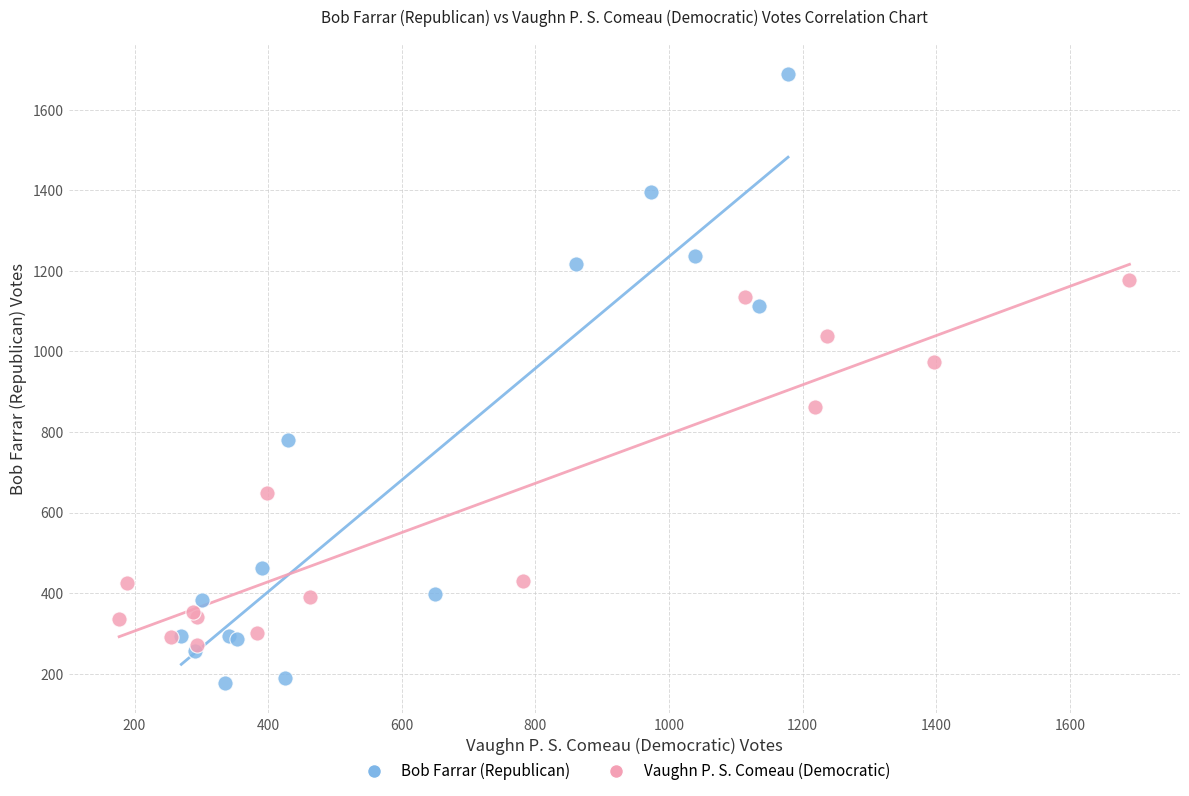

Which series reaches the maximum Y coordinate?

Bob Farrar (Republican)